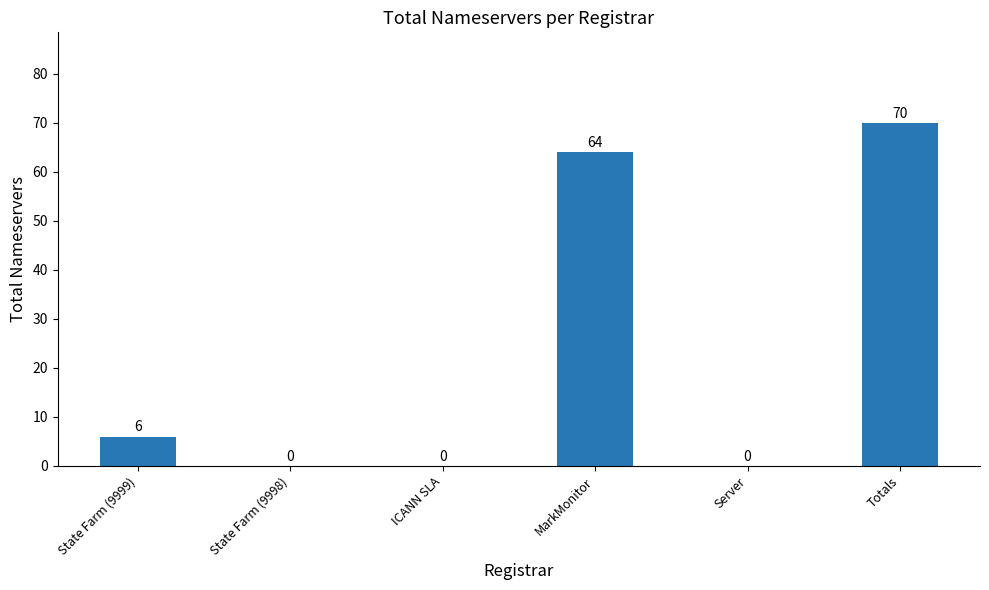

Reading right to left, list all the values displayed in this chart.

Totals=70	Server=0	MarkMonitor=64	ICANN SLA=0	State Farm (9998)=0	State Farm (9999)=6